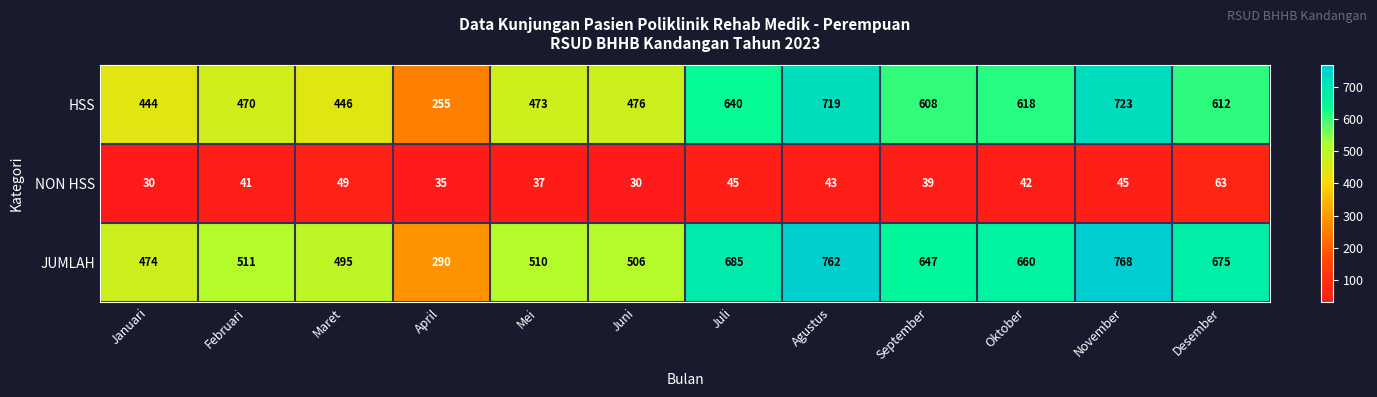

What value does the JUMLAH series have at April?

290